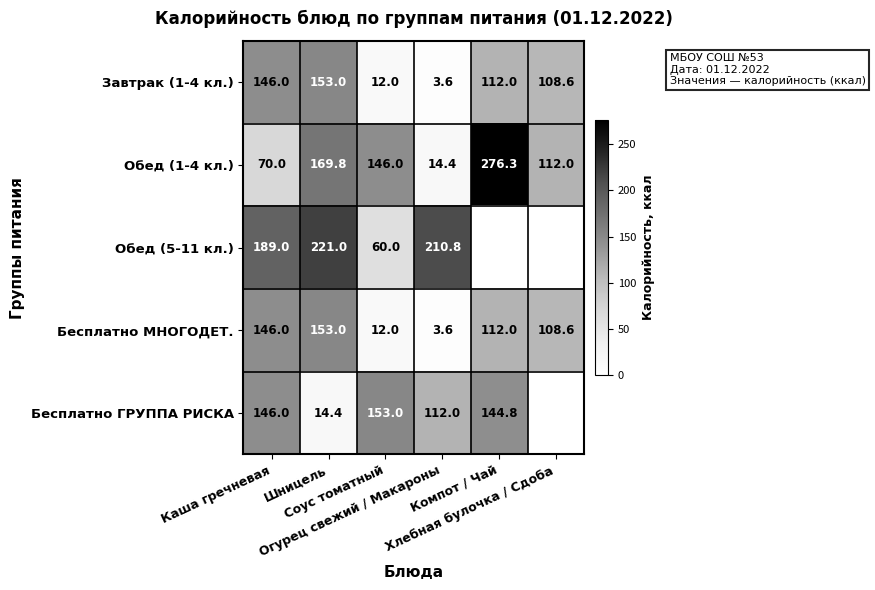

At how many categories does at least one series exceed 79?

6